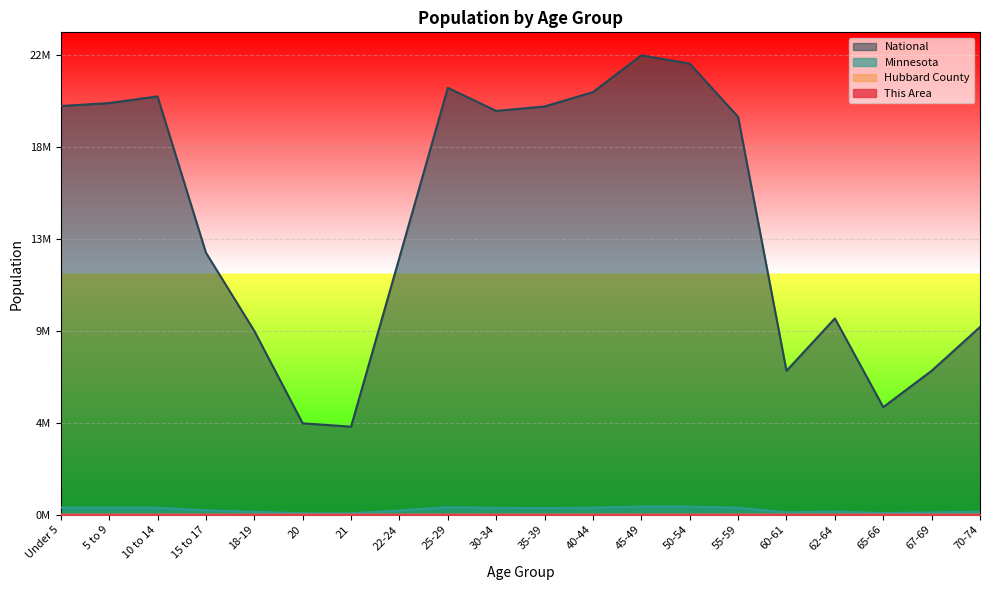

Reading left to right, list all the values displayed in this chart.

This Area: Under 5=0.0	5 to 9=0.0	10 to 14=0.0	15 to 17=0.0	18-19=0.0	20=0.0	21=0.0	22-24=0.0	25-29=0.0	30-34=0.0	35-39=0.0	40-44=0.0	45-49=0.0	50-54=0.0	55-59=0.0	60-61=0.0	62-64=0.0	65-66=0.0	67-69=0.0	70-74=0.0
Hubbard County: Under 5=0.0	5 to 9=0.0	10 to 14=0.0	15 to 17=0.0	18-19=0.0	20=0.0	21=0.0	22-24=0.0	25-29=0.0	30-34=0.0	35-39=0.0	40-44=0.0	45-49=0.0	50-54=0.0	55-59=0.0	60-61=0.0	62-64=0.0	65-66=0.0	67-69=0.0	70-74=0.0
Minnesota: Under 5=0.0	5 to 9=0.0	10 to 14=0.0	15 to 17=0.0	18-19=0.0	20=0.0	21=0.0	22-24=0.0	25-29=0.0	30-34=0.0	35-39=0.0	40-44=0.0	45-49=0.0	50-54=0.0	55-59=0.0	60-61=0.0	62-64=0.0	65-66=0.0	67-69=0.0	70-74=0.0
National: Under 5=0.9	5 to 9=0.9	10 to 14=0.9	15 to 17=0.6	18-19=0.4	20=0.2	21=0.2	22-24=0.6	25-29=0.9	30-34=0.9	35-39=0.9	40-44=0.9	45-49=1.0	50-54=1.0	55-59=0.9	60-61=0.3	62-64=0.4	65-66=0.2	67-69=0.3	70-74=0.4